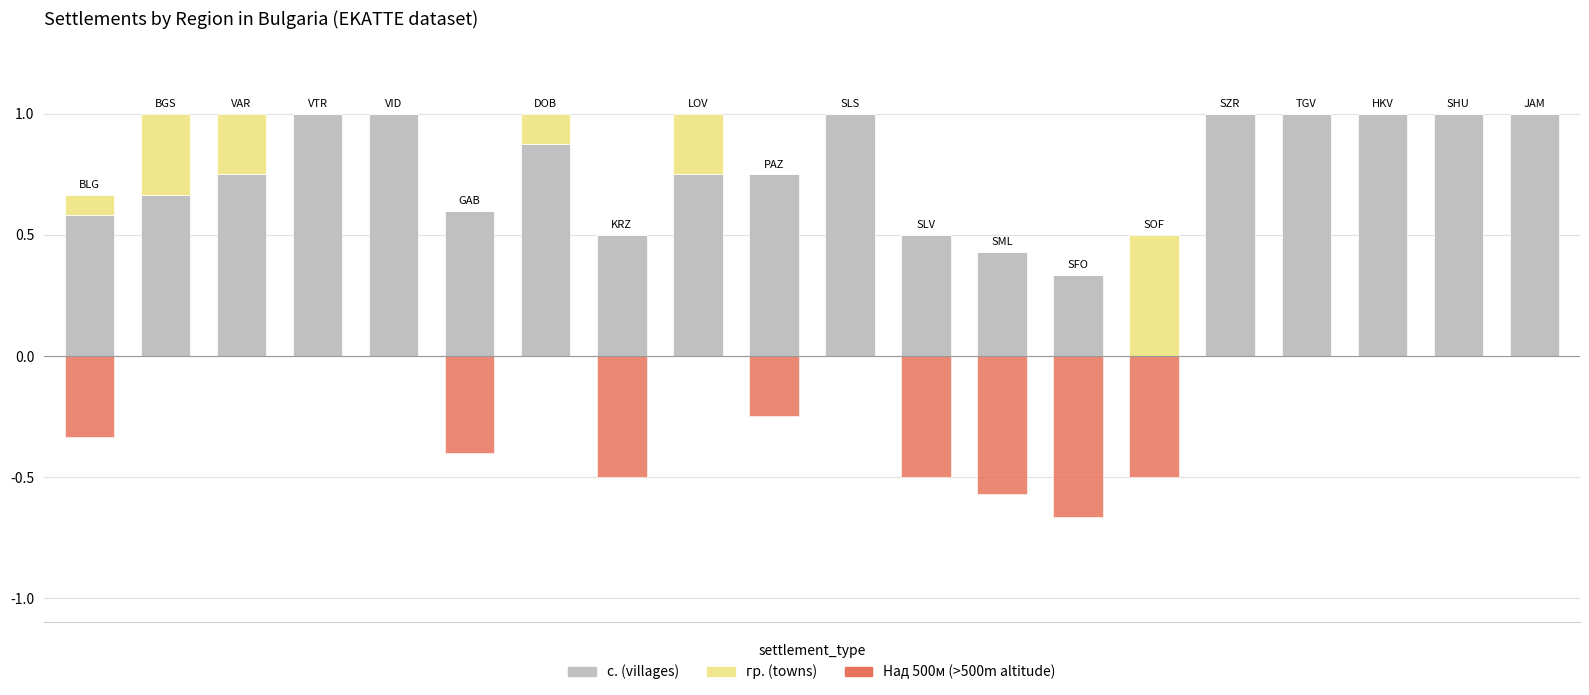

Reading left to right, transcribe all the data shown in this chart.

с. (villages): 0=0.6	1=0.7	2=0.7	3=1.0	4=1.0	5=0.6	6=0.9	7=0.5	8=0.7	9=0.7	10=1.0	11=0.5	12=0.4	13=0.3	14=0.0	15=1.0	16=1.0	17=1.0	18=1.0	19=1.0
гр. (towns): 0=0.1	1=0.3	2=0.2	3=0.0	4=0.0	5=0.0	6=0.1	7=0.0	8=0.2	9=0.0	10=0.0	11=0.0	12=0.0	13=0.0	14=0.5	15=0.0	16=0.0	17=0.0	18=0.0	19=0.0
Над 500м: 0=-0.3	1=0.0	2=0.0	3=0.0	4=0.0	5=-0.4	6=0.0	7=-0.5	8=0.0	9=-0.2	10=0.0	11=-0.5	12=-0.6	13=-0.7	14=-0.5	15=0.0	16=0.0	17=0.0	18=0.0	19=0.0